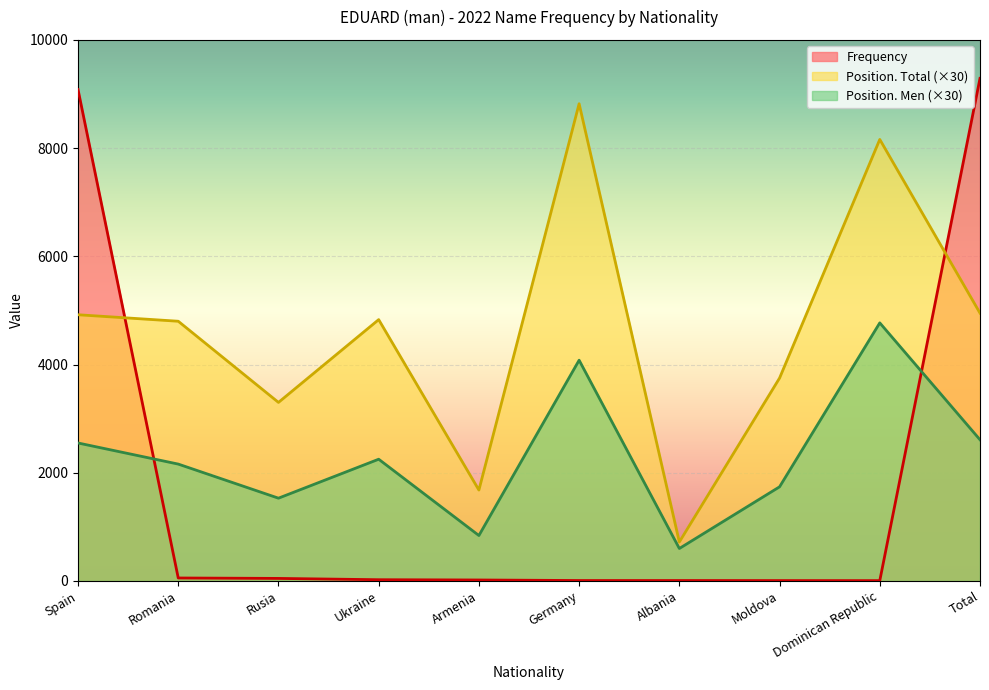

What is the maximum value for Position. Men?

4770